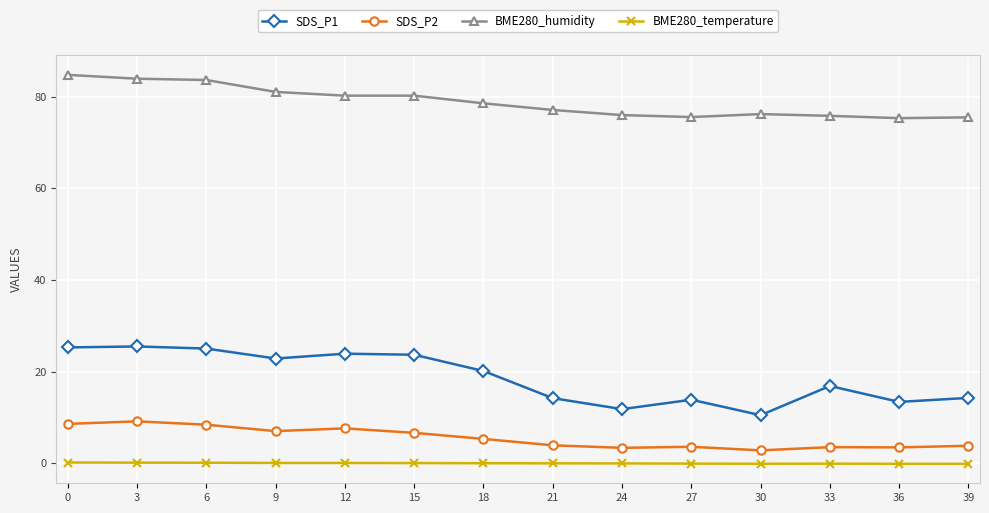

What is the value of the BME280_temperature point at the 11th from the left?

-0.1